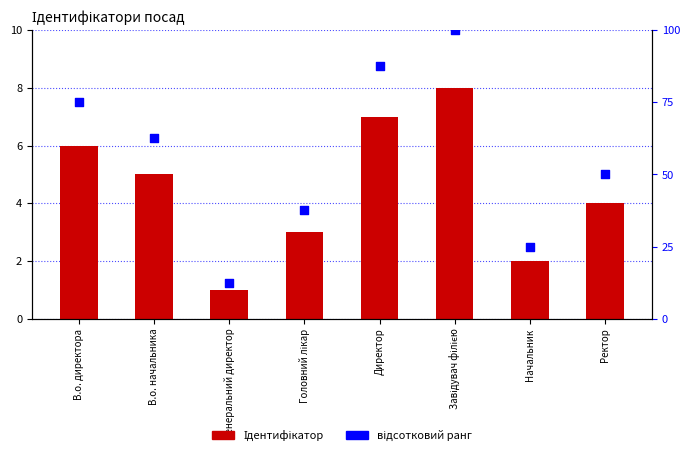

At how many categories does at least one series exceed 90?

1